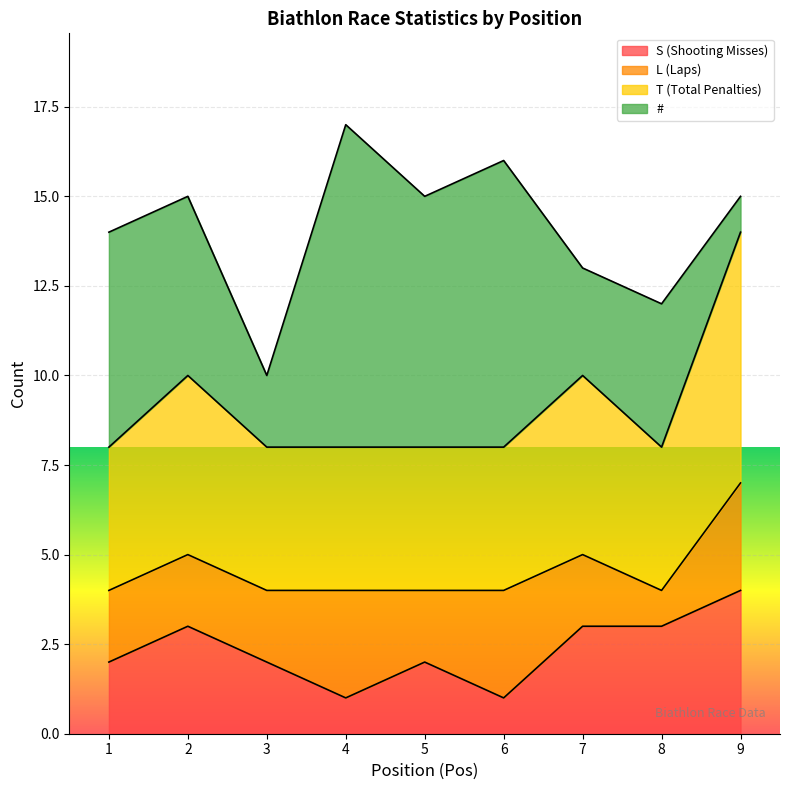

What value does the S (Shooting Misses) series have at 8?

3